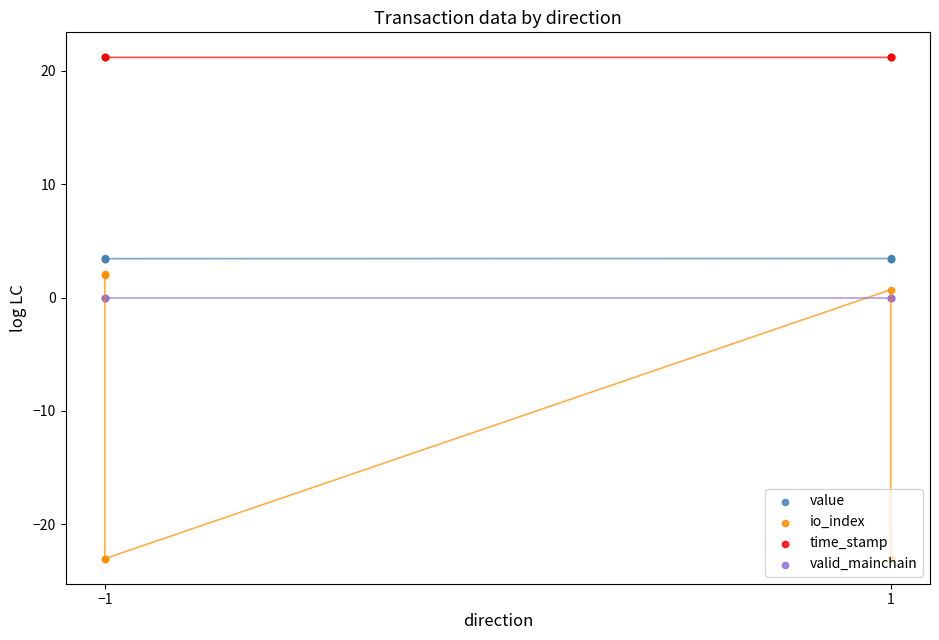

What are all the series names shown in the legend?

value, io_index, time_stamp, valid_mainchain